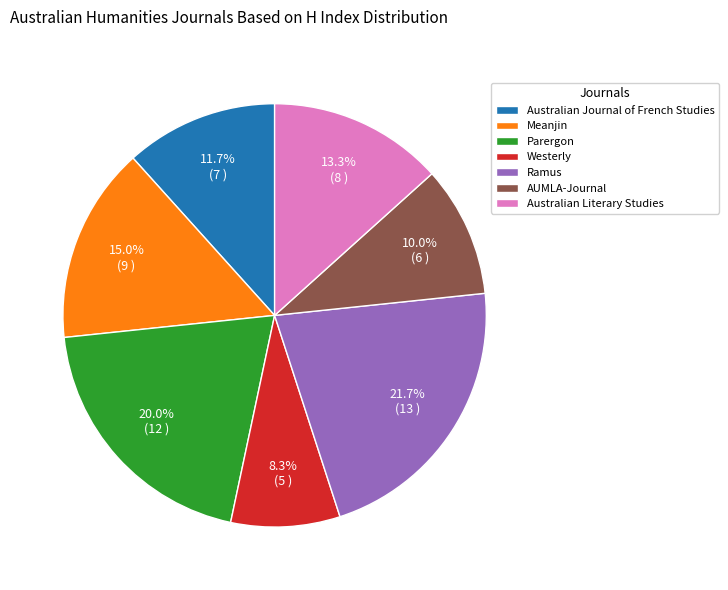

Does Meanjin represent more than half of the total?

No